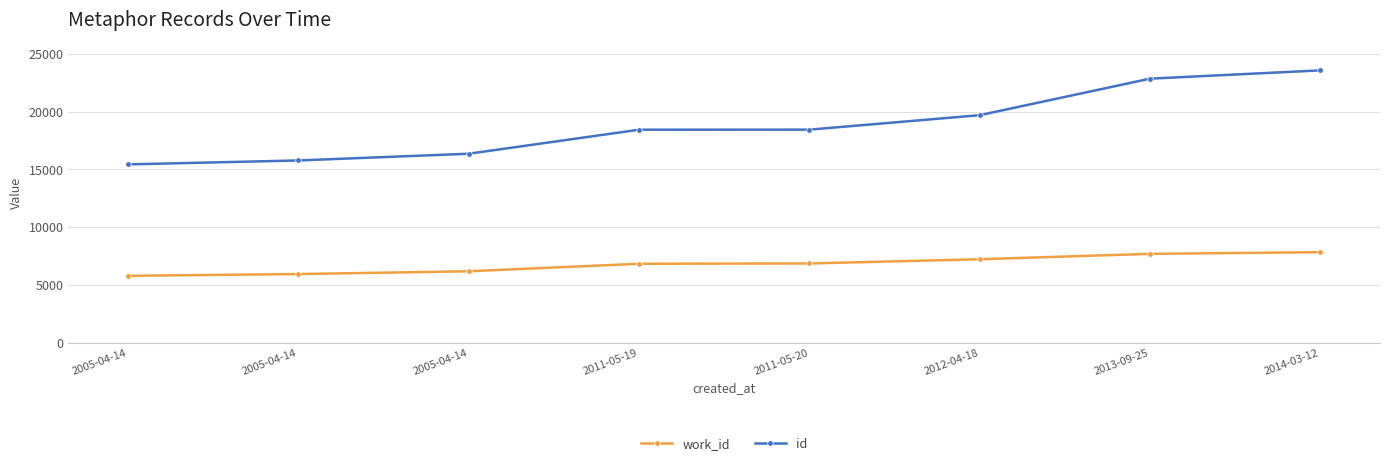

True or false: id and work_id cross at least once.

False